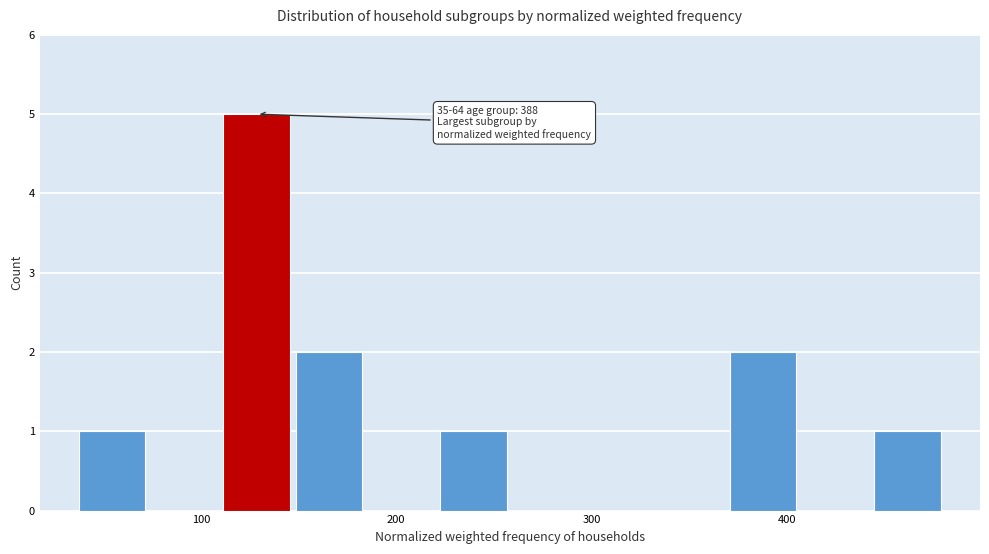

Around what value on the x-axis is the tallest bar? Give the approximate position of its centre, as read against the axis.

130